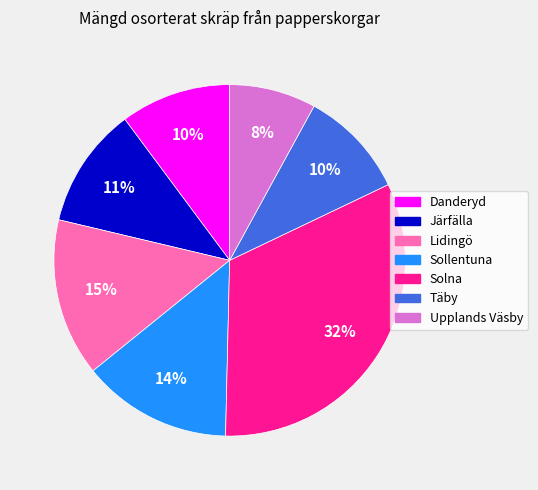

What percentage is the Danderyd slice, to the nearest percent?

10%